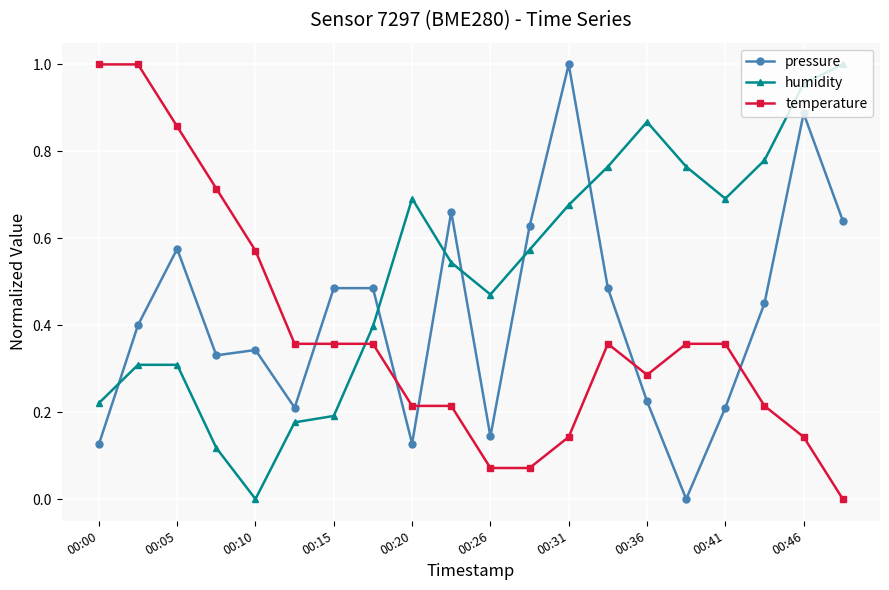

At how many categories does at least one series exceed 0?

20